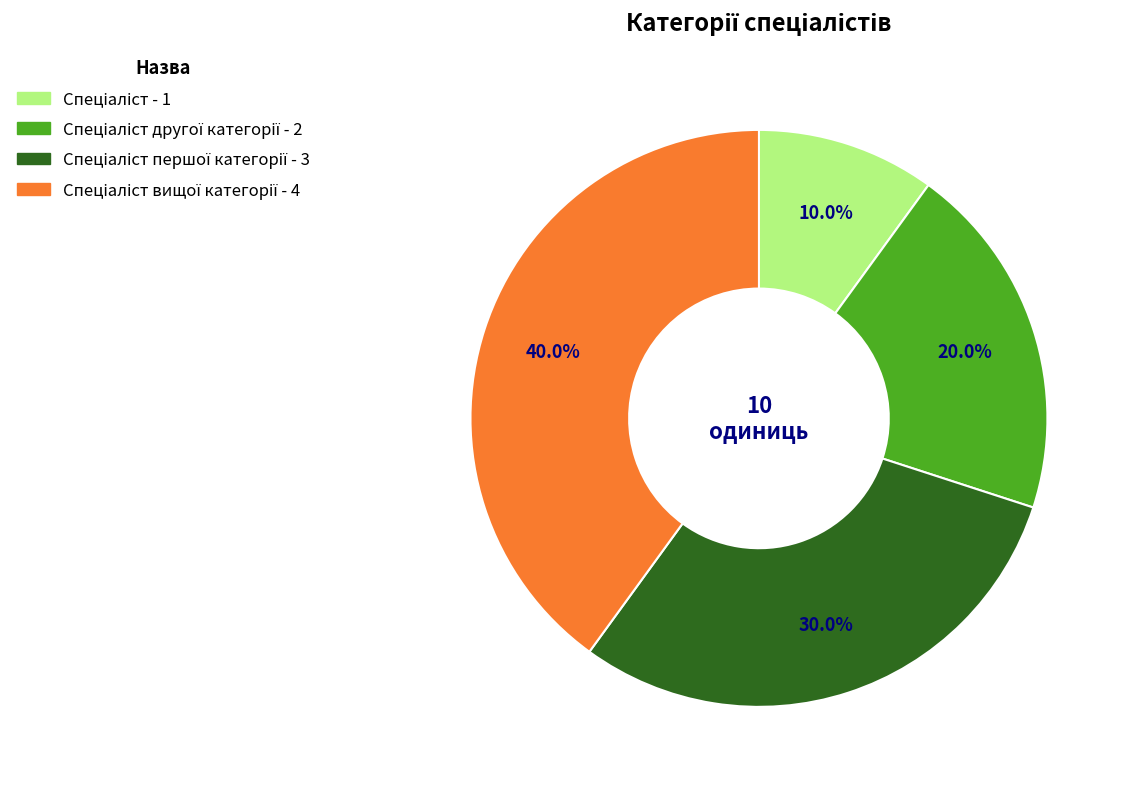

How many segments does this pie chart have?

4